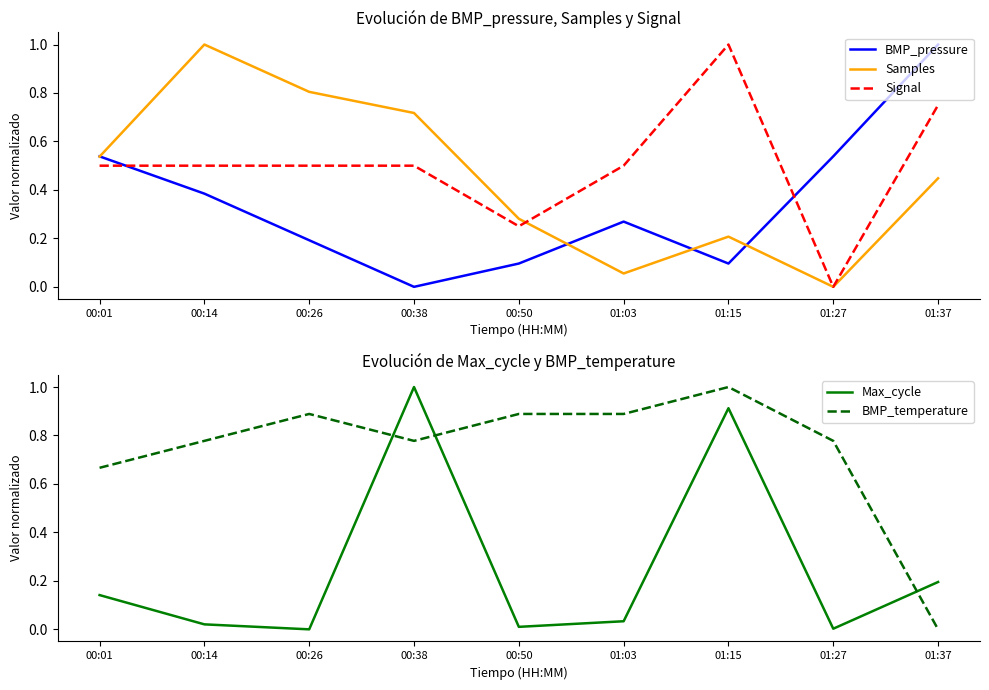

Is the value of Signal at 00:50 greater than the value of Samples at 01:03?

Yes